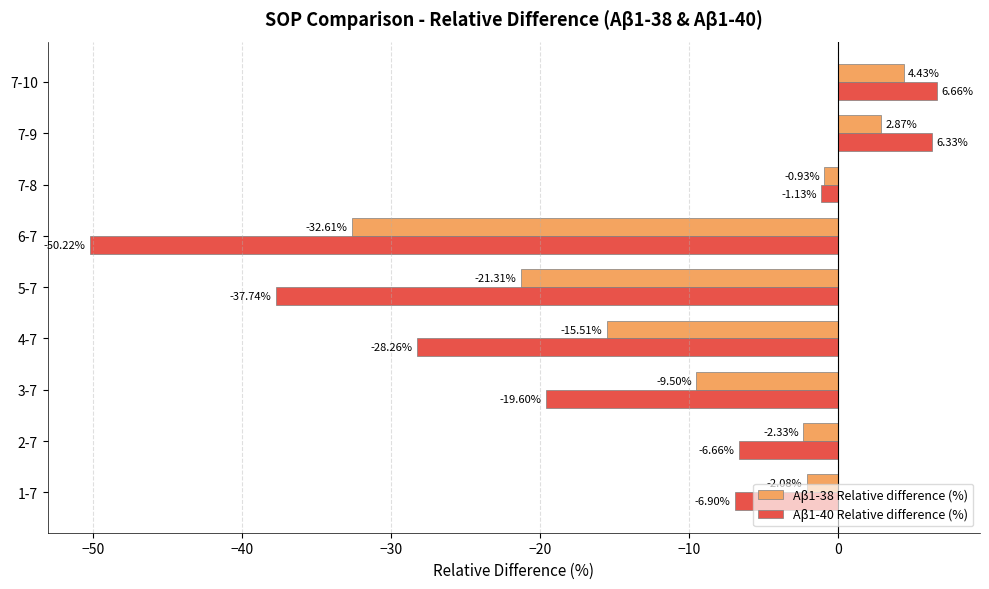

At which label is Aβ1-40 Relative difference (%) closest to -21?

3-7